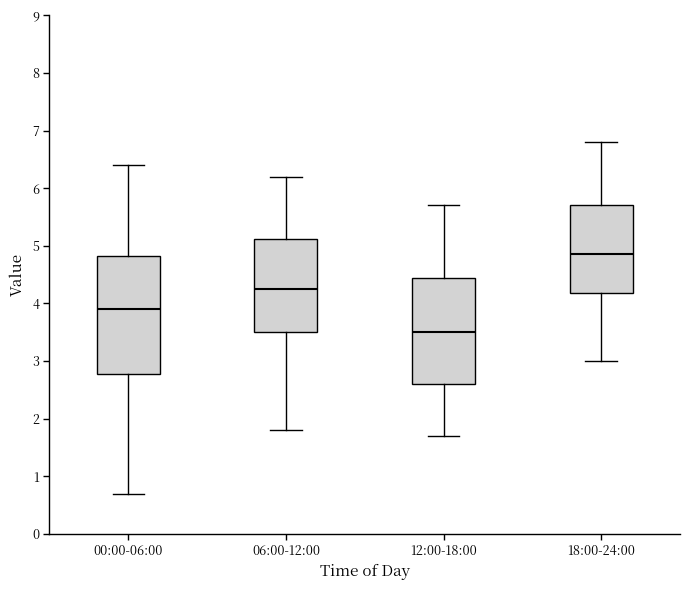

Which box's median line is the highest?

18:00-24:00